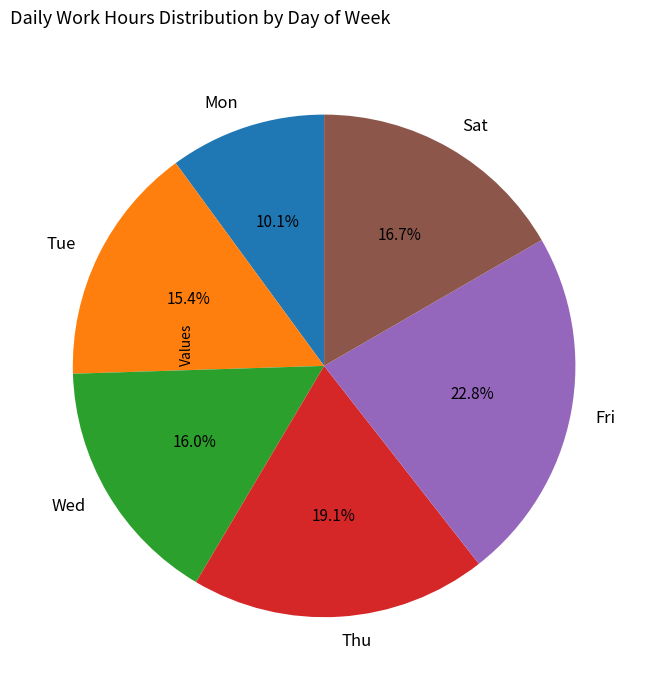

Count the number of slices in the pie.

6